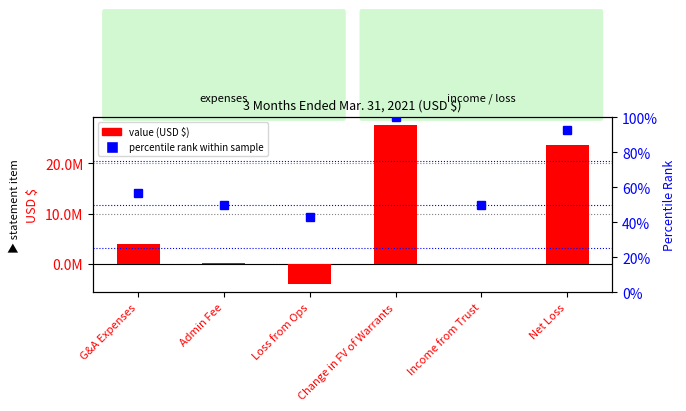

What are all the series names shown in the legend?

value (USD $), percentile rank within sample